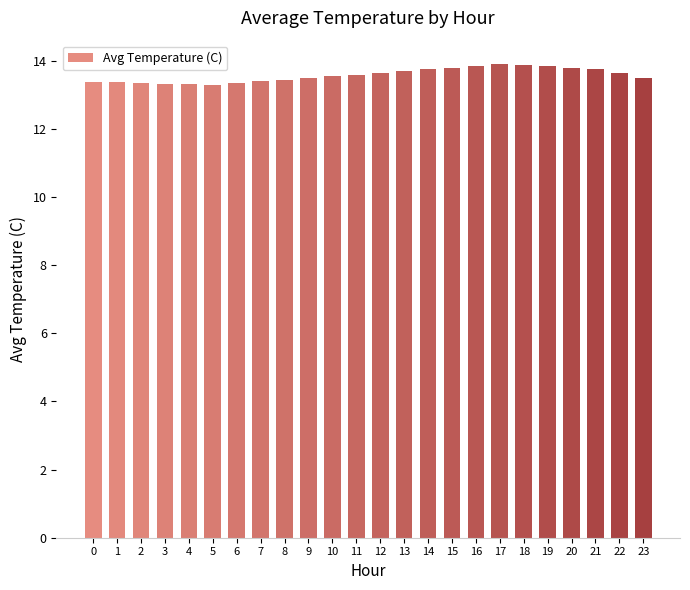

What is the value of the 13th bar from the left?

13.7